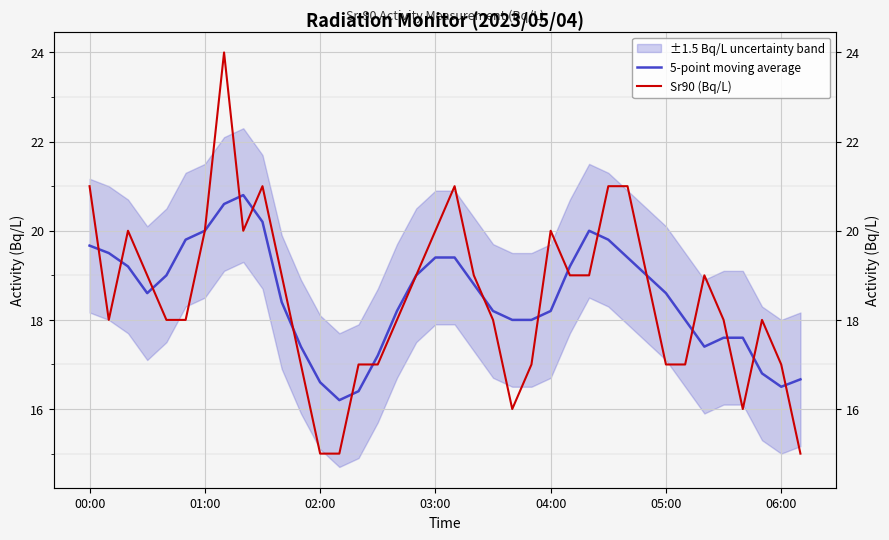

Between 01:00 and 36, which is larger?

01:00